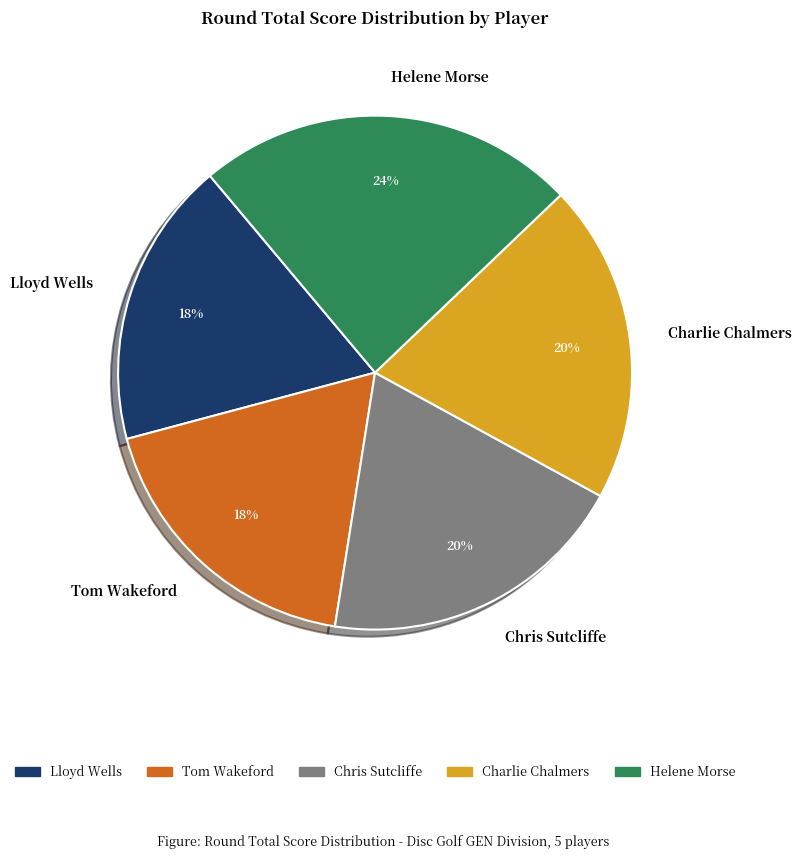

To the nearest percent, what is the difference between the Helene Morse and Chris Sutcliffe slice percentages?

4%